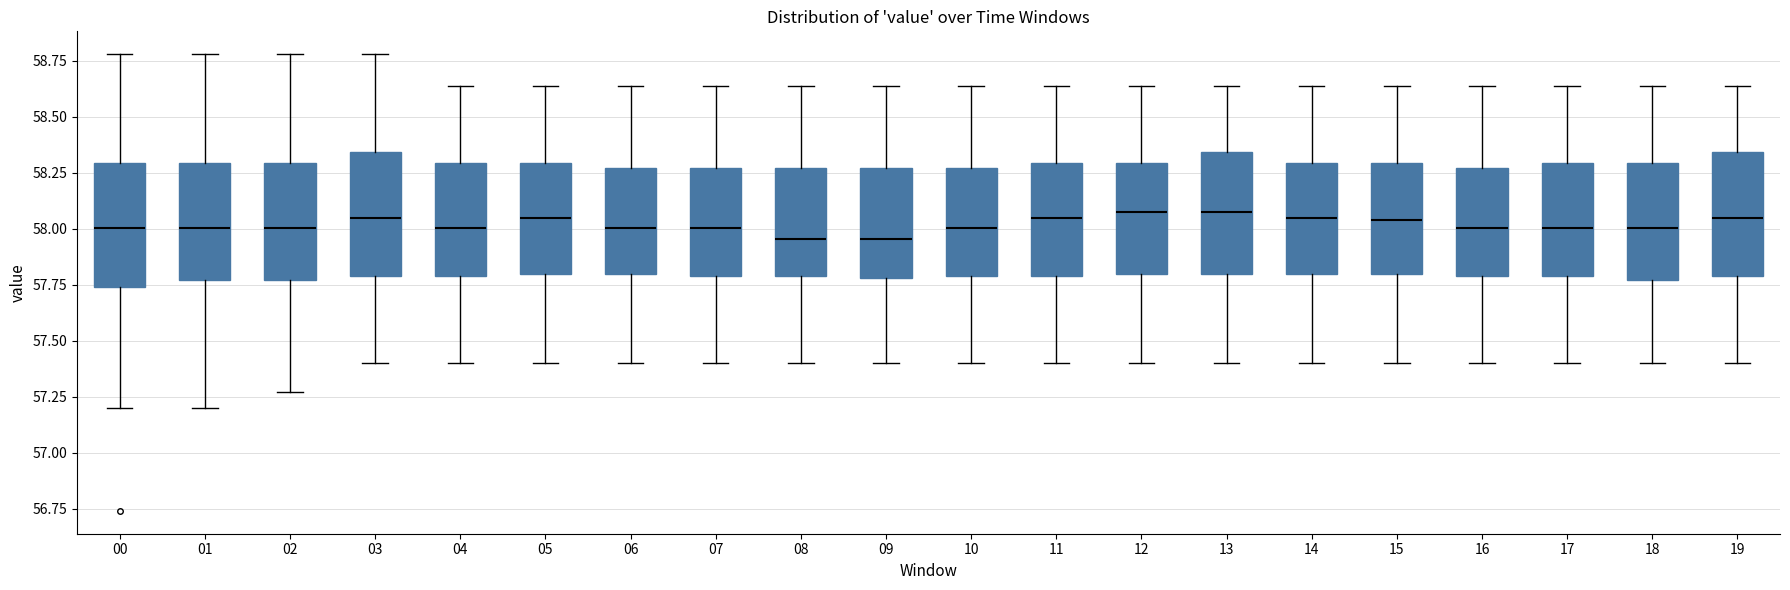

Reading left to right, read every box against the y-axis: the position of its median line, the range the box covers, and the ends of its whiskers. The values are not printed on the chart, so give them approximately, as read against the axis.

00: median 58.00, box 57.75 to 58.30, whiskers 57.20 to 58.80
01: median 58.00, box 57.75 to 58.30, whiskers 57.20 to 58.80
02: median 58.00, box 57.75 to 58.30, whiskers 57.25 to 58.80
03: median 58.05, box 57.80 to 58.35, whiskers 57.40 to 58.80
04: median 58.00, box 57.80 to 58.30, whiskers 57.40 to 58.65
05: median 58.05, box 57.80 to 58.30, whiskers 57.40 to 58.65
06: median 58.00, box 57.80 to 58.25, whiskers 57.40 to 58.65
07: median 58.00, box 57.80 to 58.25, whiskers 57.40 to 58.65
08: median 57.95, box 57.80 to 58.25, whiskers 57.40 to 58.65
09: median 57.95, box 57.80 to 58.25, whiskers 57.40 to 58.65
10: median 58.00, box 57.80 to 58.25, whiskers 57.40 to 58.65
11: median 58.05, box 57.80 to 58.30, whiskers 57.40 to 58.65
12: median 58.10, box 57.80 to 58.30, whiskers 57.40 to 58.65
13: median 58.10, box 57.80 to 58.35, whiskers 57.40 to 58.65
14: median 58.05, box 57.80 to 58.30, whiskers 57.40 to 58.65
15: median 58.05, box 57.80 to 58.30, whiskers 57.40 to 58.65
16: median 58.00, box 57.80 to 58.25, whiskers 57.40 to 58.65
17: median 58.00, box 57.80 to 58.30, whiskers 57.40 to 58.65
18: median 58.00, box 57.75 to 58.30, whiskers 57.40 to 58.65
19: median 58.05, box 57.80 to 58.35, whiskers 57.40 to 58.65